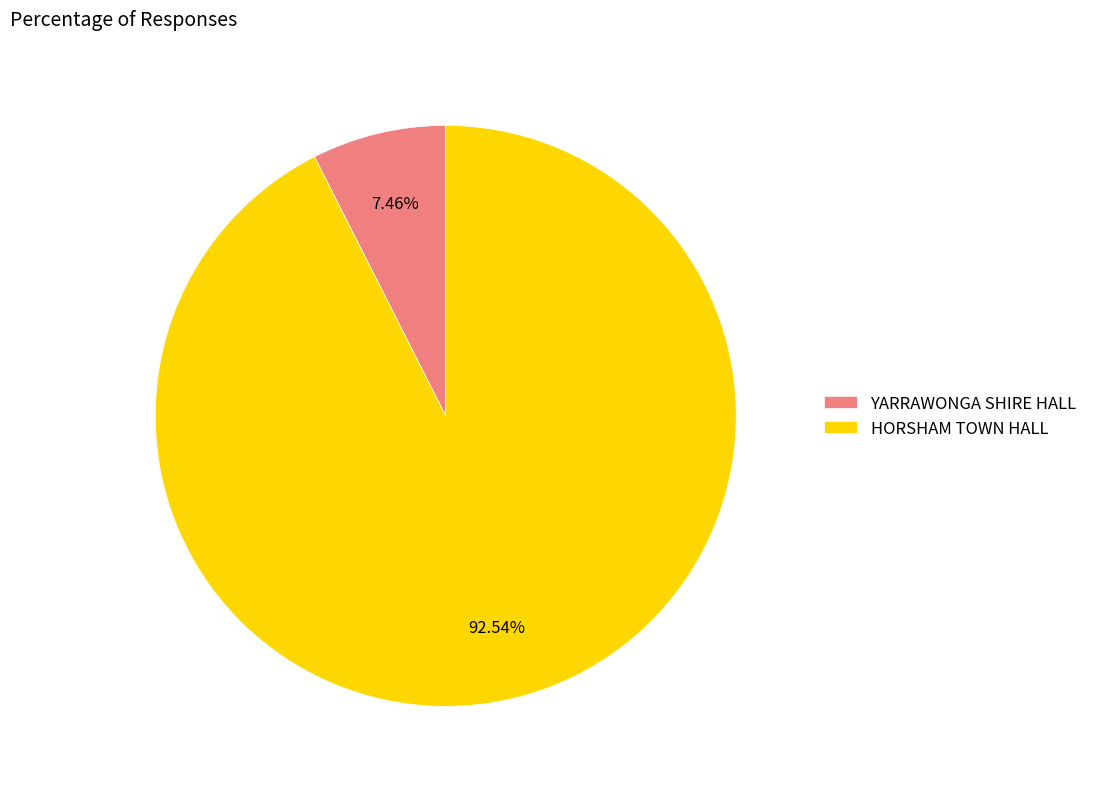

The YARRAWONGA SHIRE HALL slice represents 16% of the pie. True or false?

False